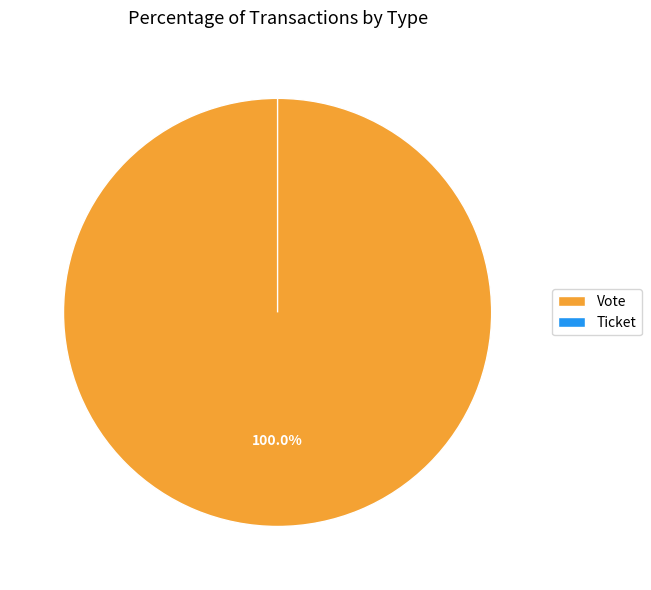

To the nearest percent, what is the average slice percentage?

50%